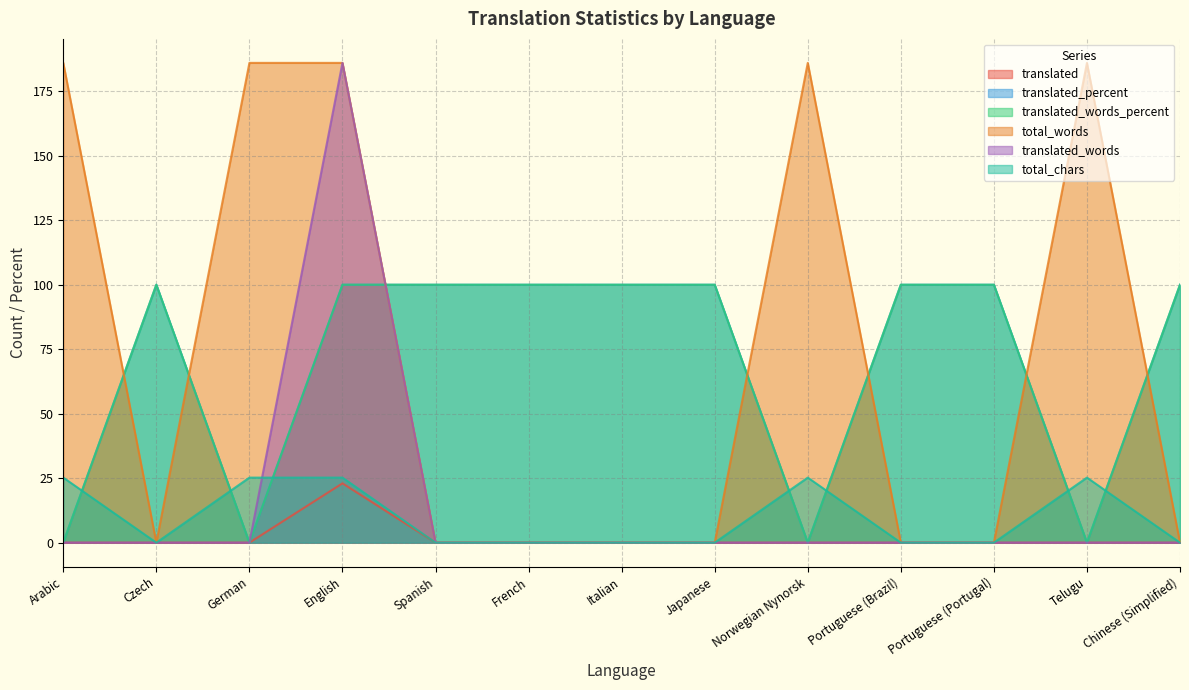

The value of translated_percent at German is 0.0. True or false?

True